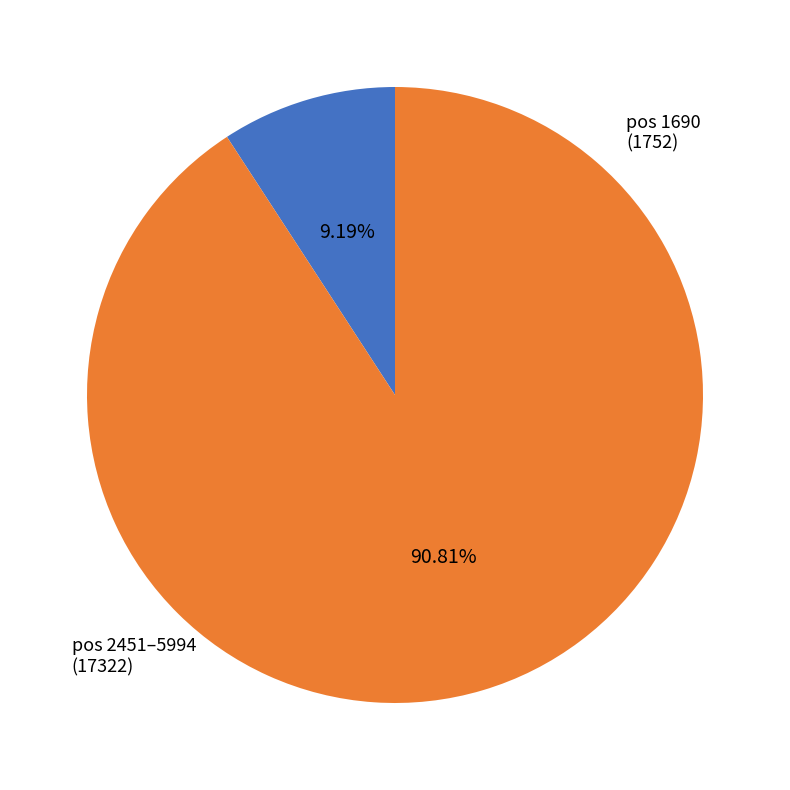

How many segments does this pie chart have?

2